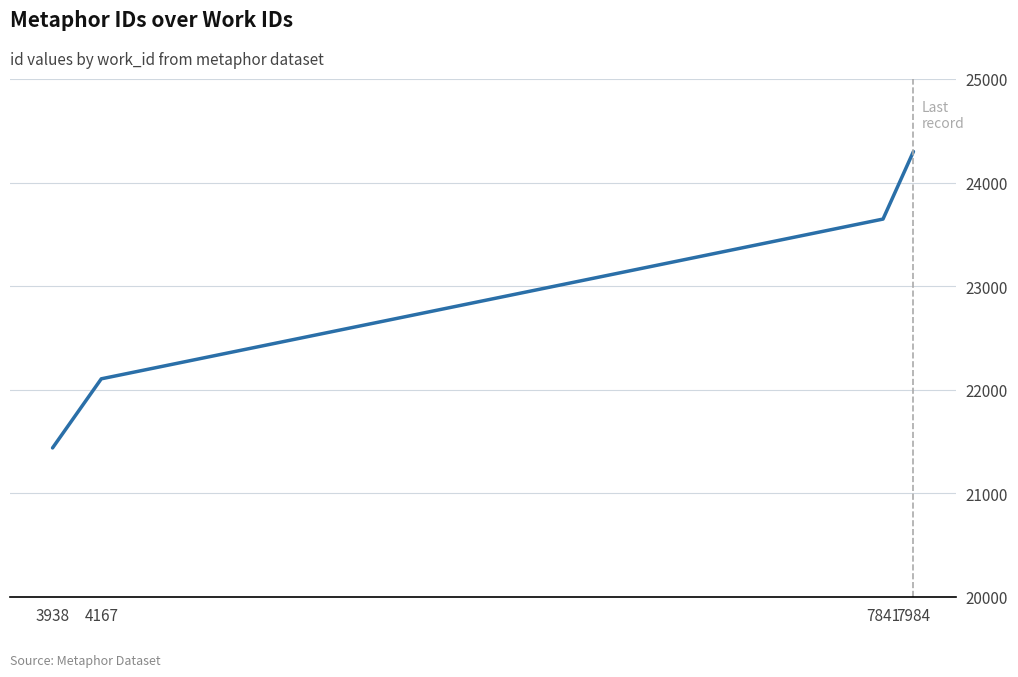

Reading right to left, list all the values displayed in this chart.

24300	23648	22106	21439